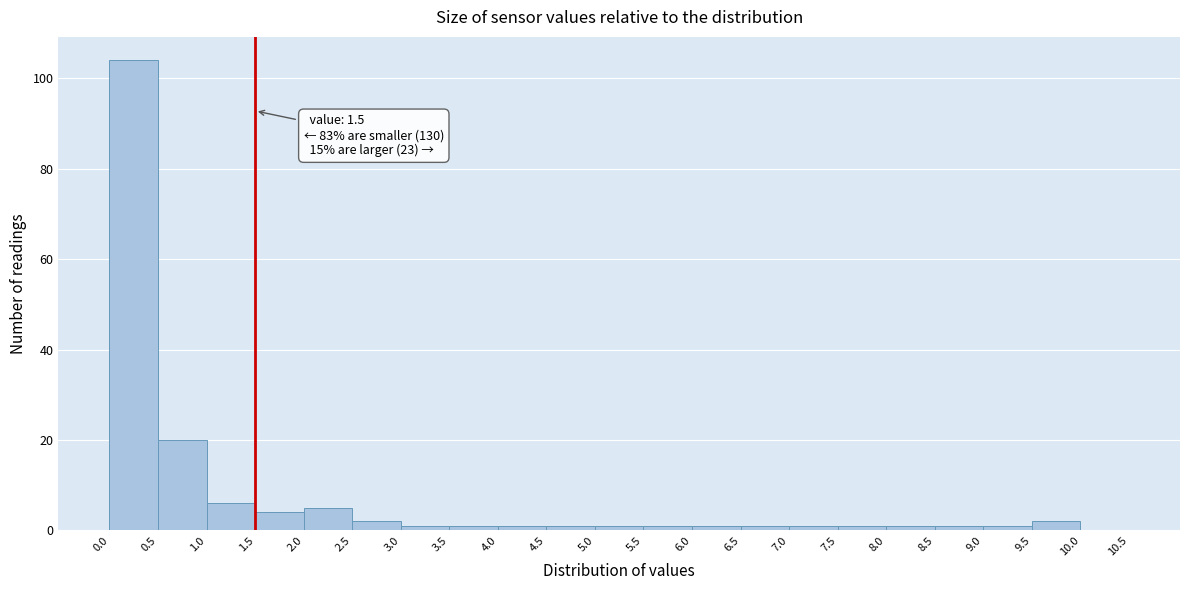

Which range on the x-axis has the tallest bar?

0.0 to 0.5